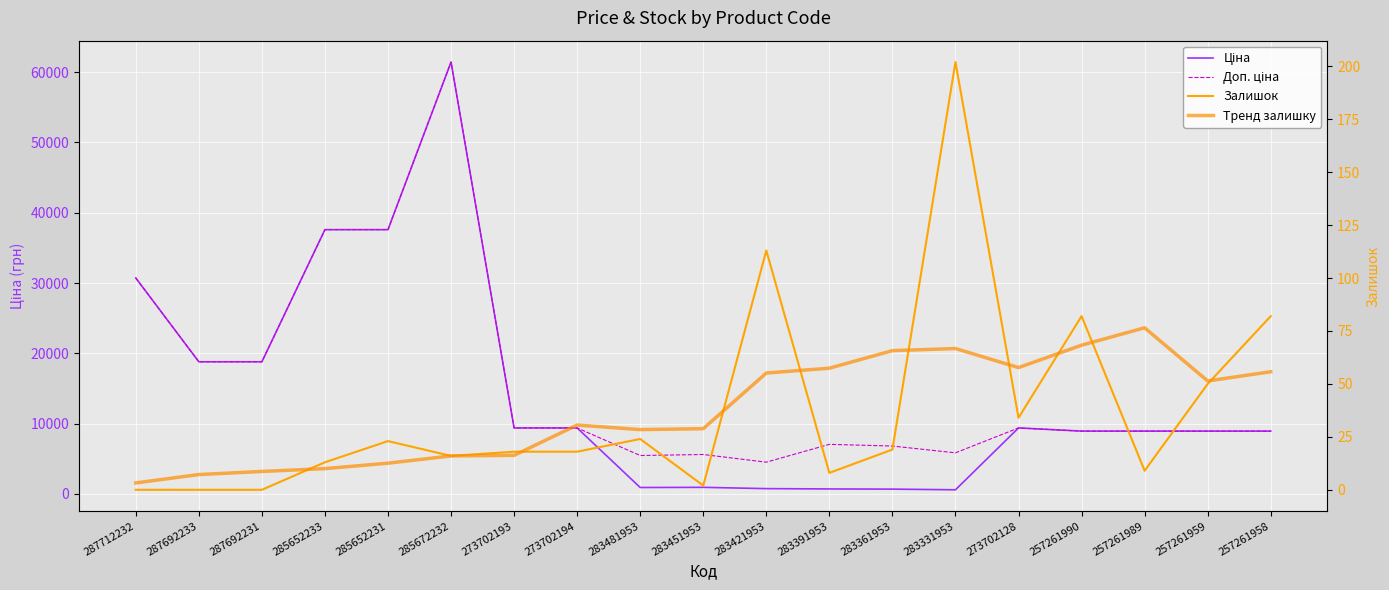

At how many categories does at least one series exceed 59690?

1